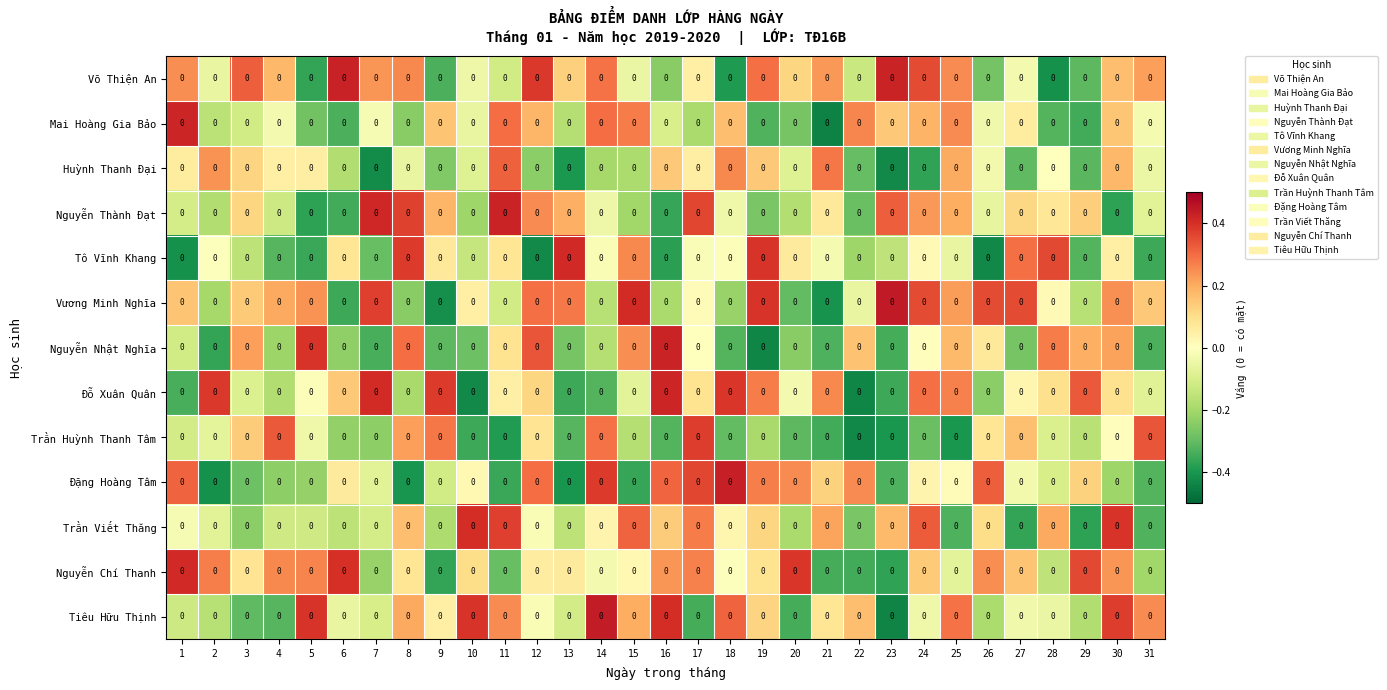

How many distinct data groups are displayed?

13